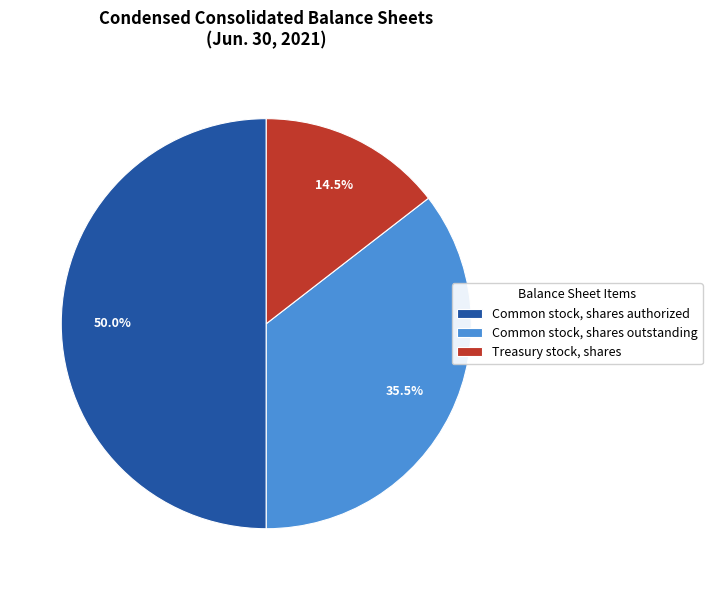

Which has a higher value, Common stock, shares authorized or Common stock, shares outstanding?

Common stock, shares authorized